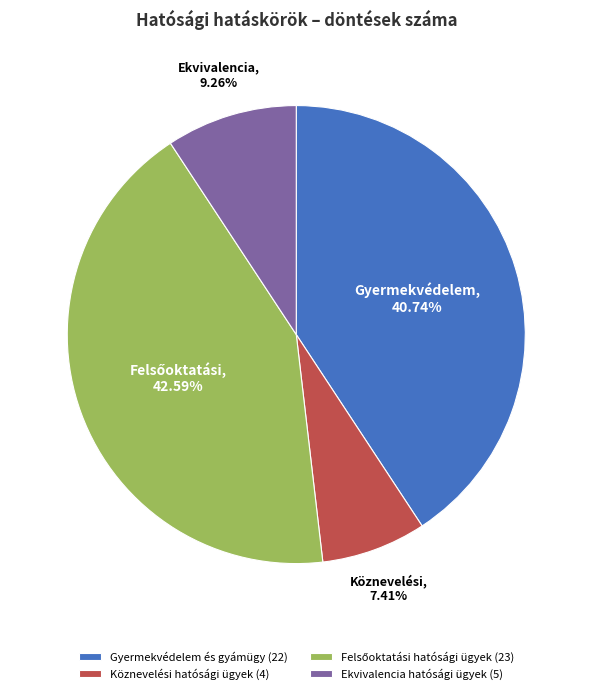

What portion of the pie excludes Köznevelési hatósági ügyek?

92.6%